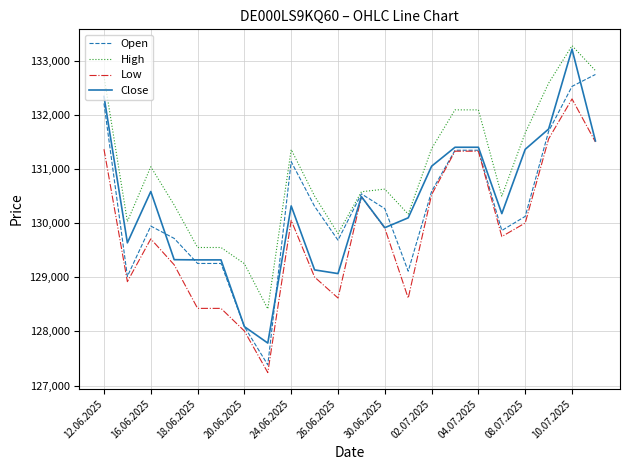

What is the maximum value shown in the chart?

133280